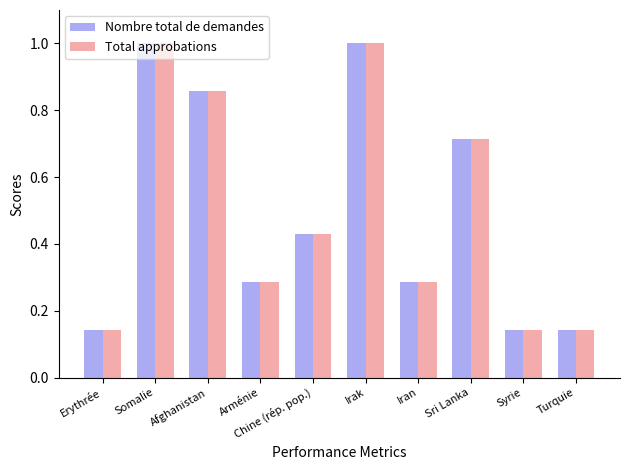

What are all the series names shown in the legend?

Nombre total de demandes, Total approbations